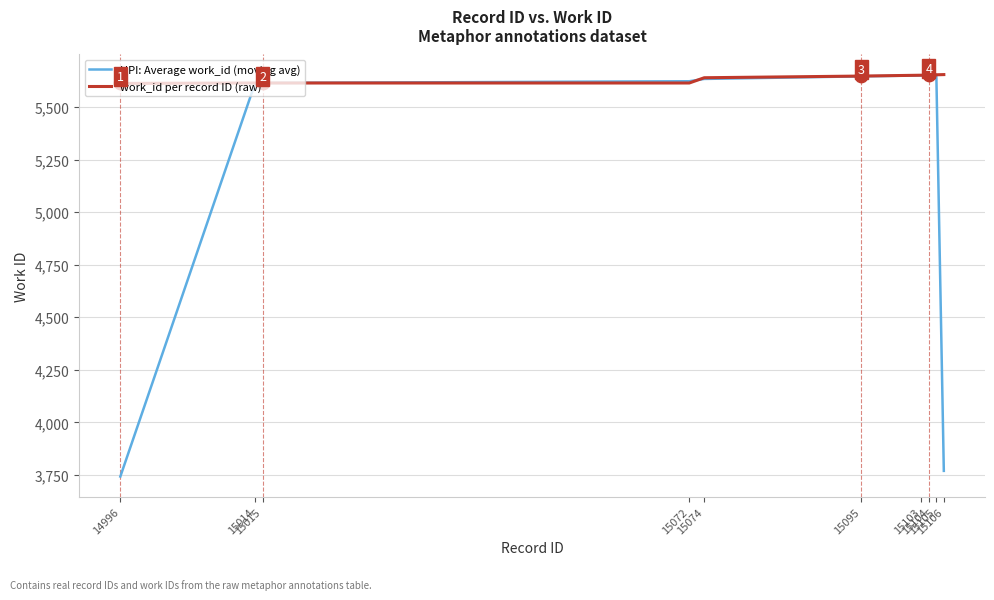

What is the total value across all series at 15014?

11227.3